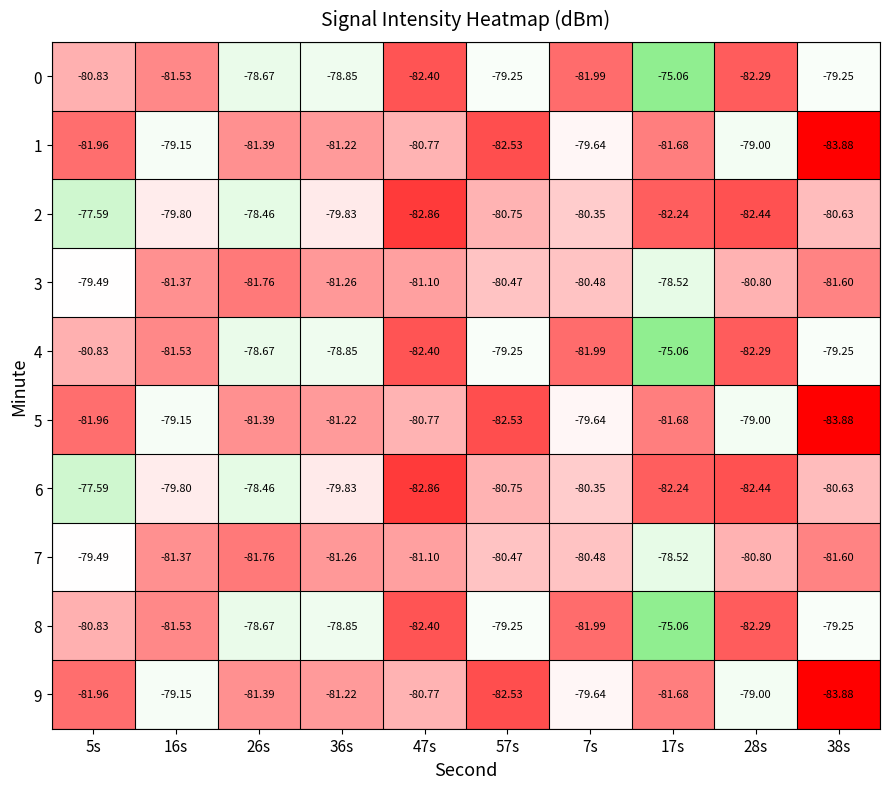

Between 5s and 47s, which series saw the biggest shift?

2